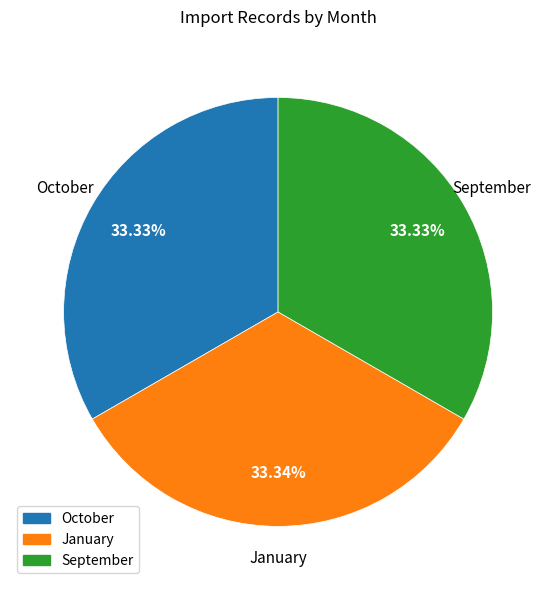

Approximately how many times larger is the value at January compared to September?

1.0